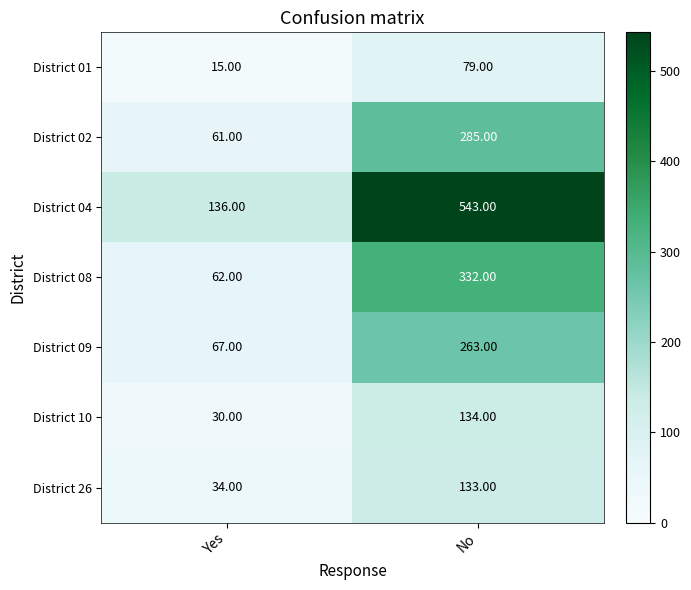

At how many categories does at least one series exceed 363?

1